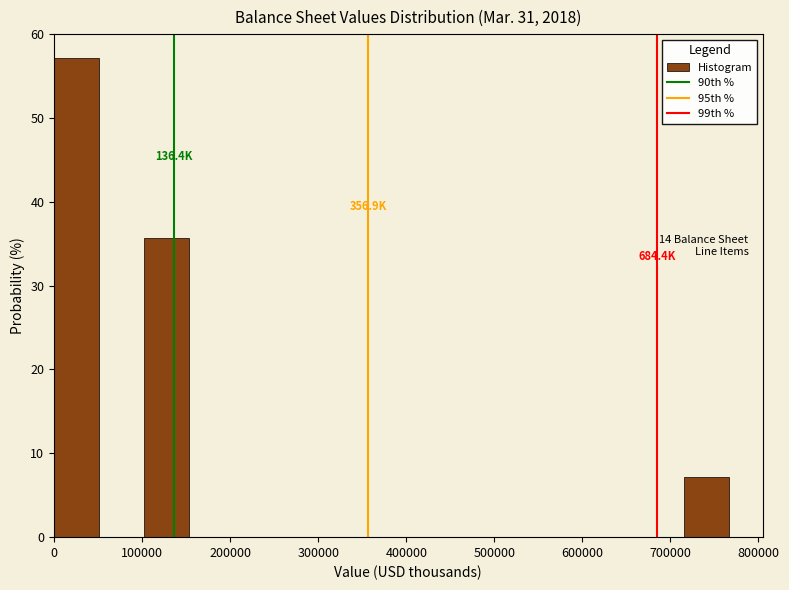

Over which range of the x-axis is the bar tallest?

0 to 50000